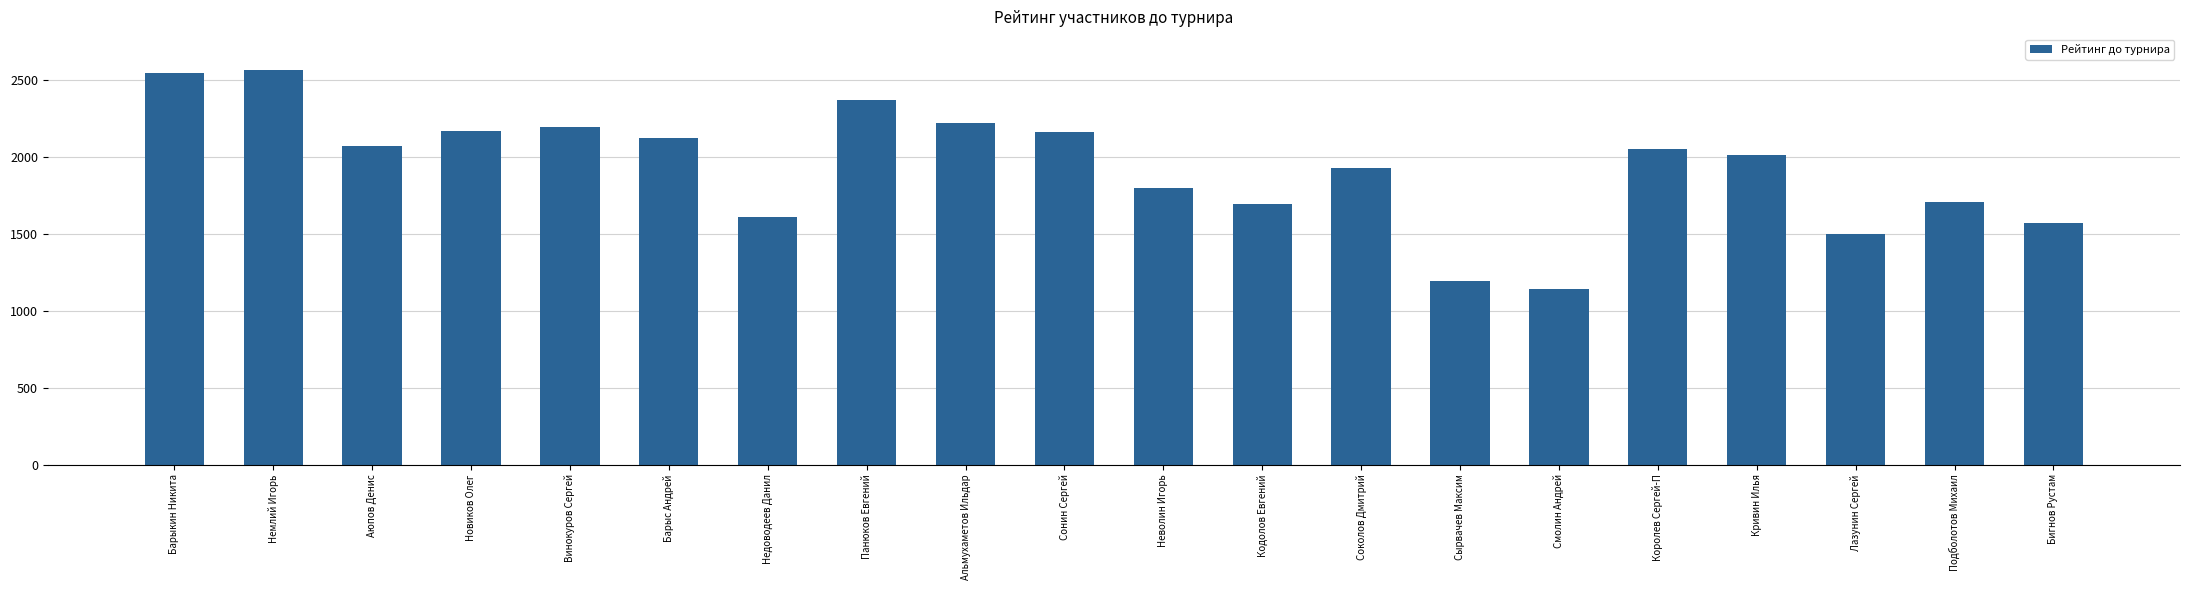

What is the ratio of the value at Лазунин Сергей to the value at Бигнов Рустам?

1.0